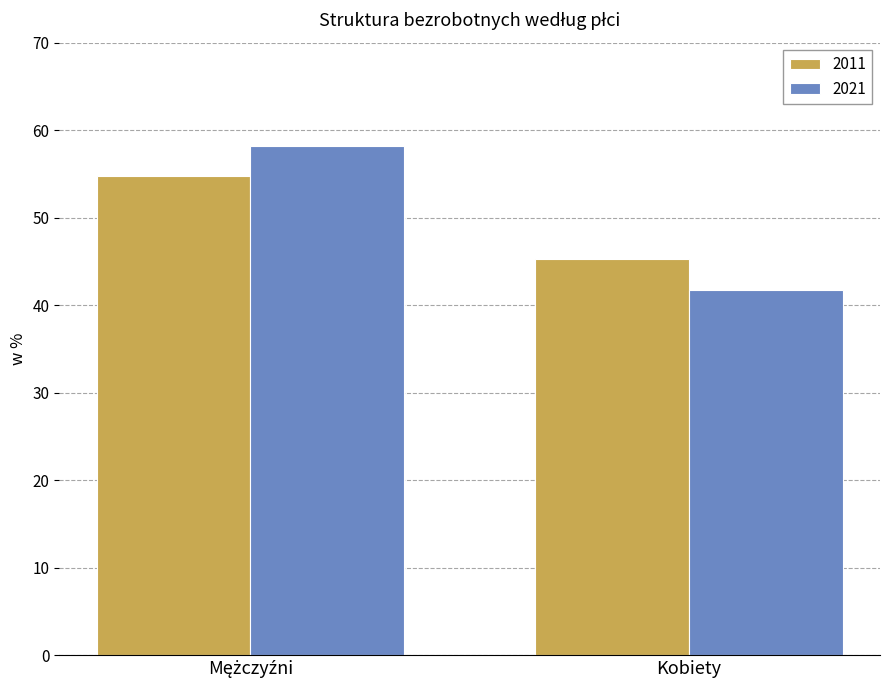

How many distinct data groups are displayed?

2